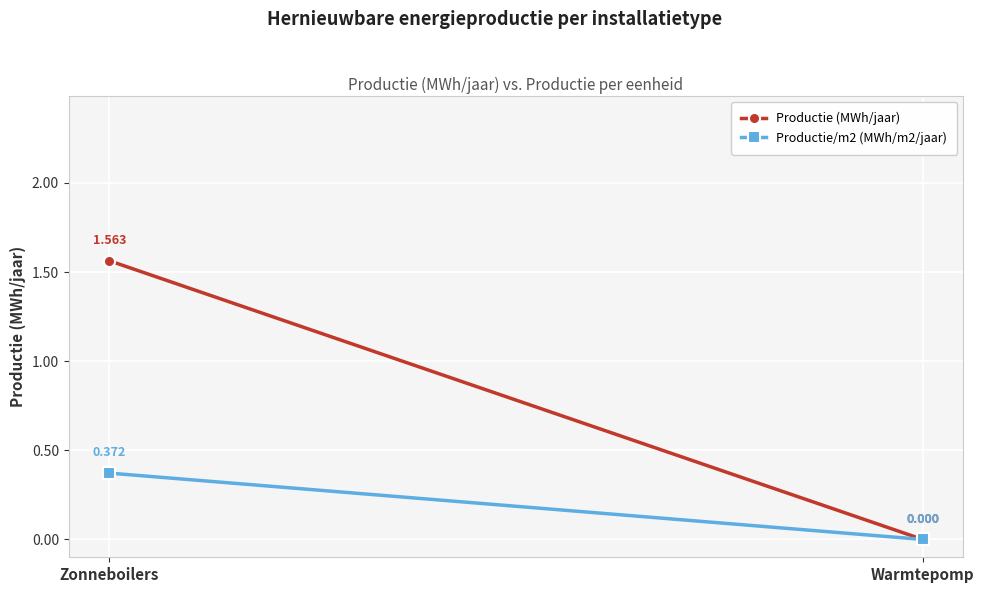

Reading left to right, list all the values displayed in this chart.

Productie (MWh/jaar): Zonneboilers=1.6	Warmtepomp=0.0
Productie/m2 (MWh/m2/jaar): Zonneboilers=0.4	Warmtepomp=0.0